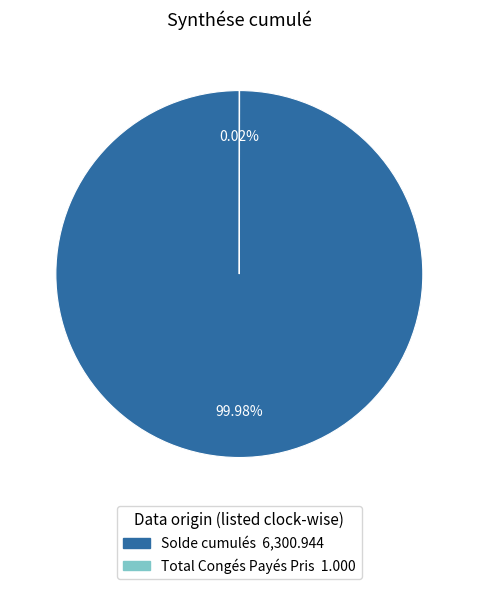

Is there a majority slice in this chart?

Yes